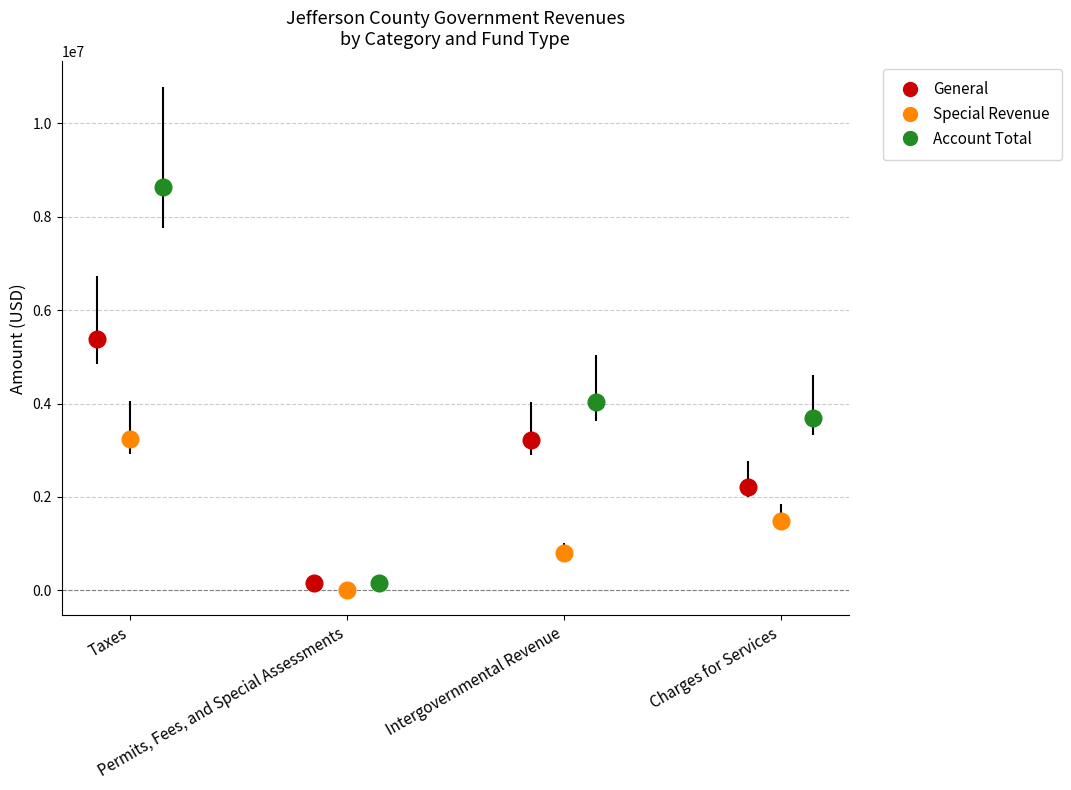

Does the chart contain any negative values?

No